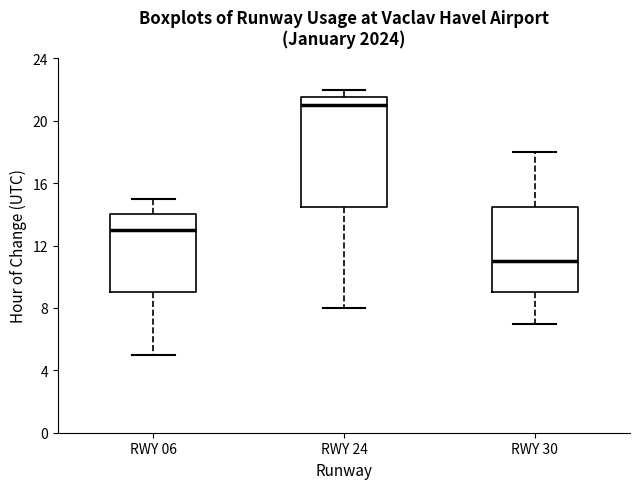

Reading left to right, transcribe this box plot: for each box, give where its median line is, the range the box spans, and where its two whiskers end, as read against the y-axis. The values are not printed on the chart, so give them approximately, as read against the axis.

RWY 06: median 13.0, box 9.0 to 14.0, whiskers 5.0 to 15.0
RWY 24: median 21.0, box 14.5 to 21.5, whiskers 8.0 to 22.0
RWY 30: median 11.0, box 9.0 to 14.5, whiskers 7.0 to 18.0